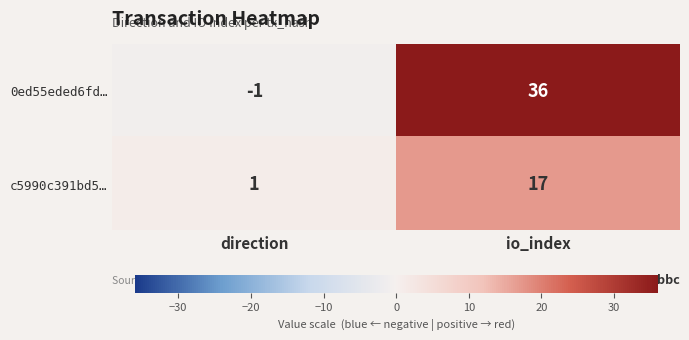

Where is 0ed55eded6fd… nearest to the value 17?

direction